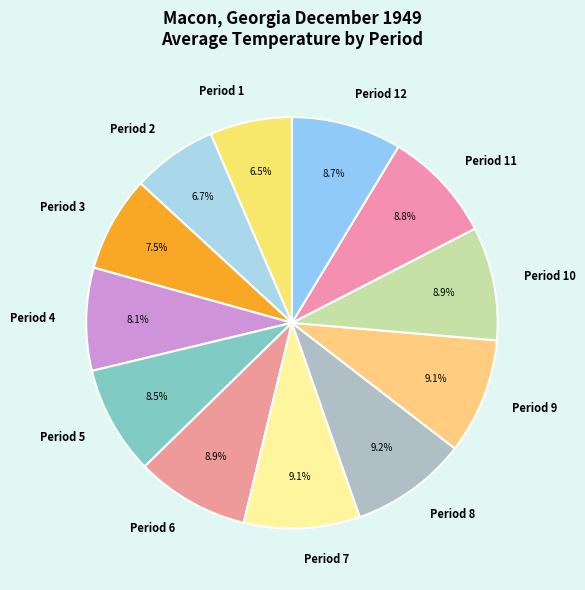

Between Period 4 and Period 8, which is larger?

Period 8